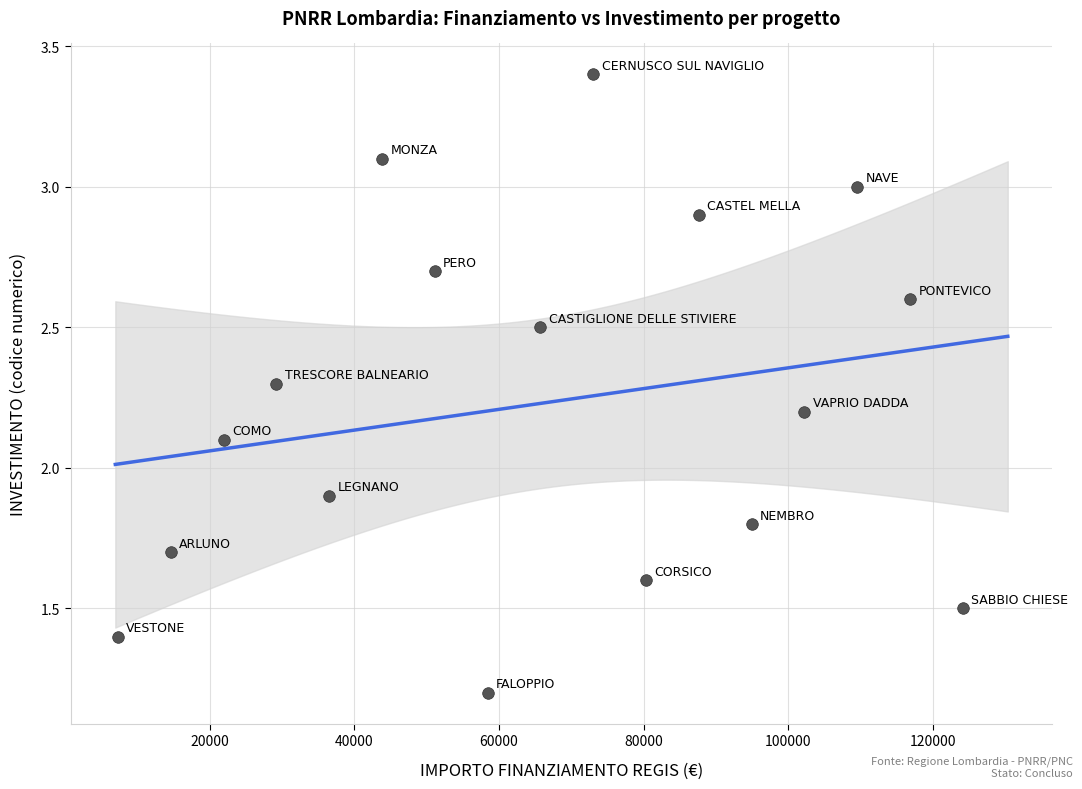

What is the range of X values (max minus min)?

116816.0